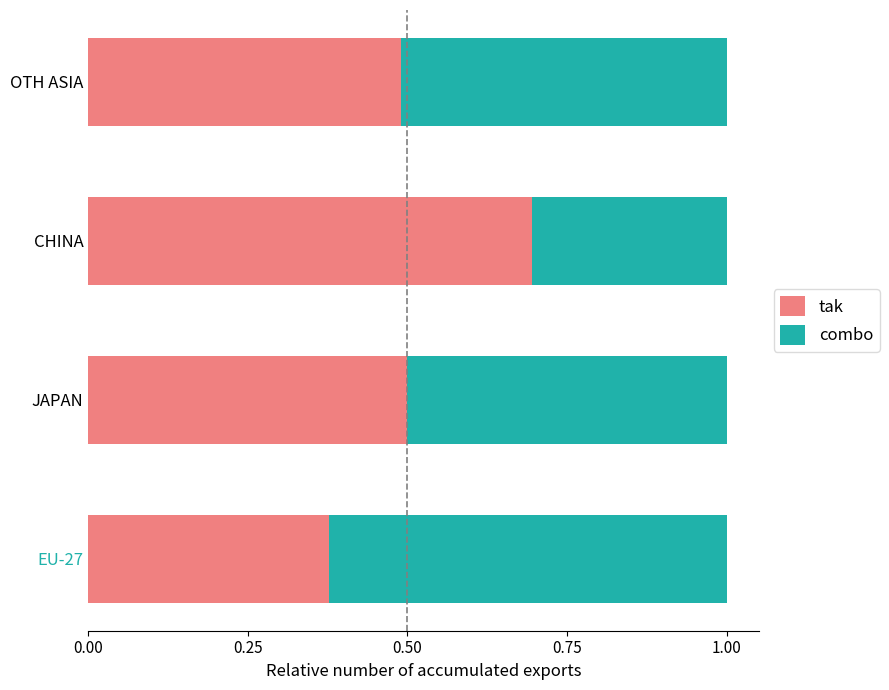

What are all the series names shown in the legend?

tak, combo